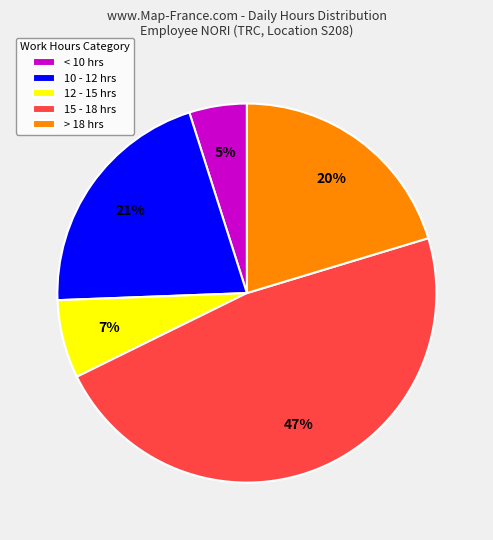

To the nearest percent, what percentage of the pie is 15 - 18 hrs?

47%